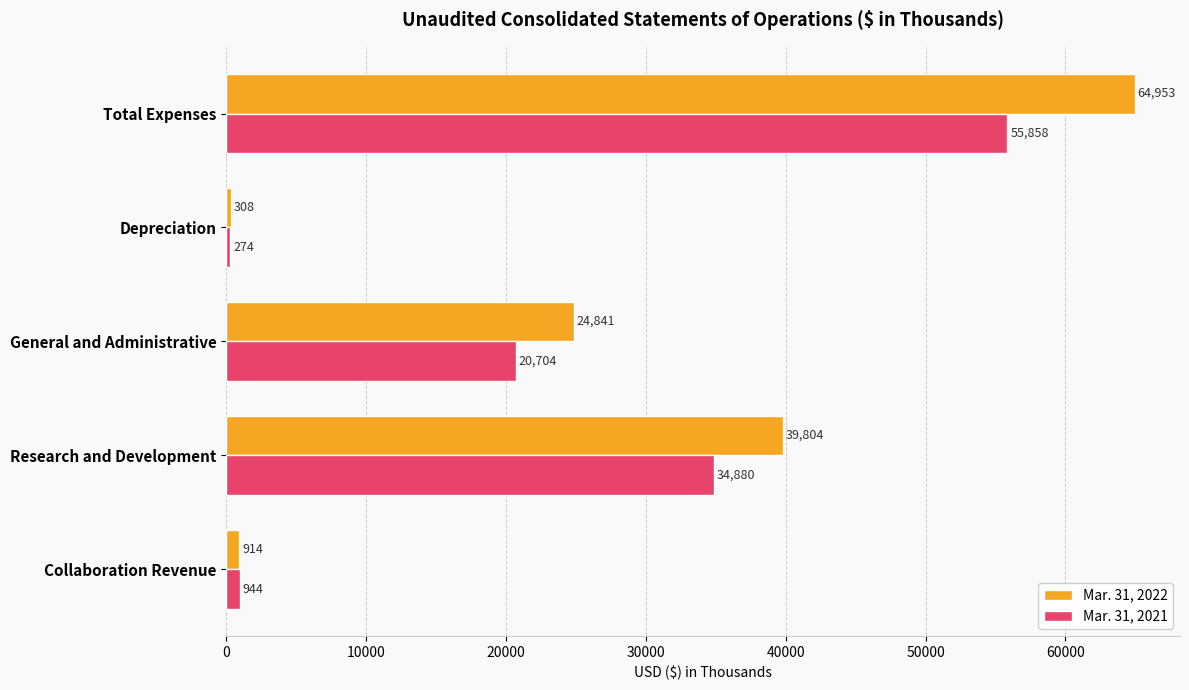

Which series has the largest total across all categories?

Mar. 31, 2022